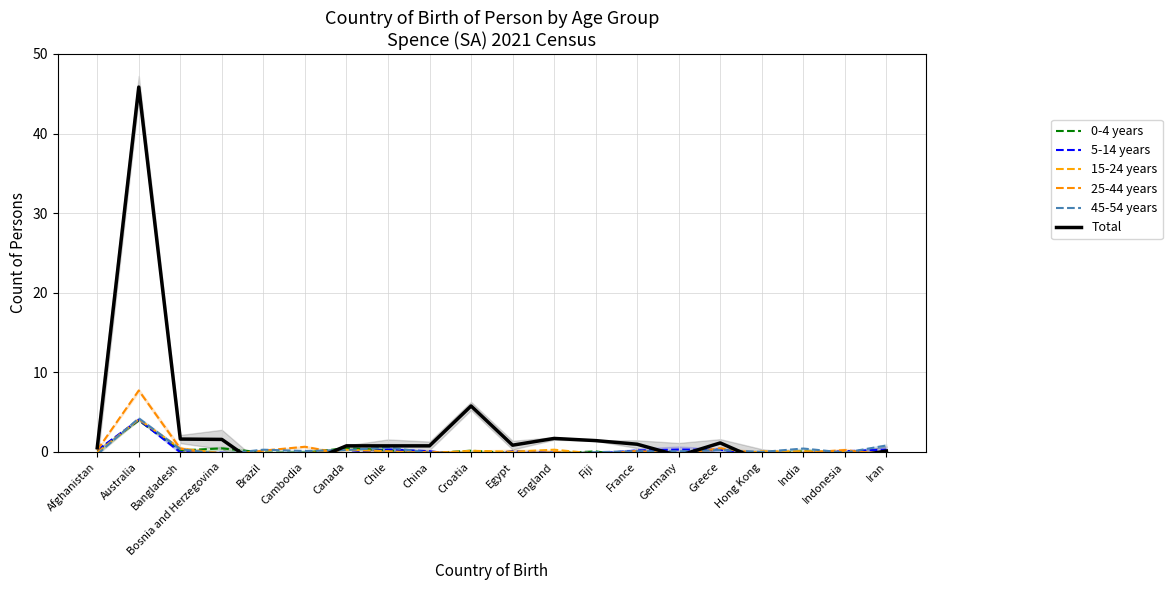

After their last crossing, which series has the higher values: 0-4 years or 25-44 years?

25-44 years